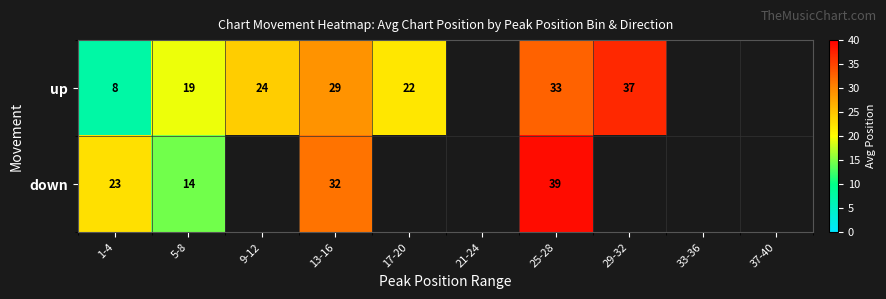

Is it true that up equals 36.4 at 9-12?

False